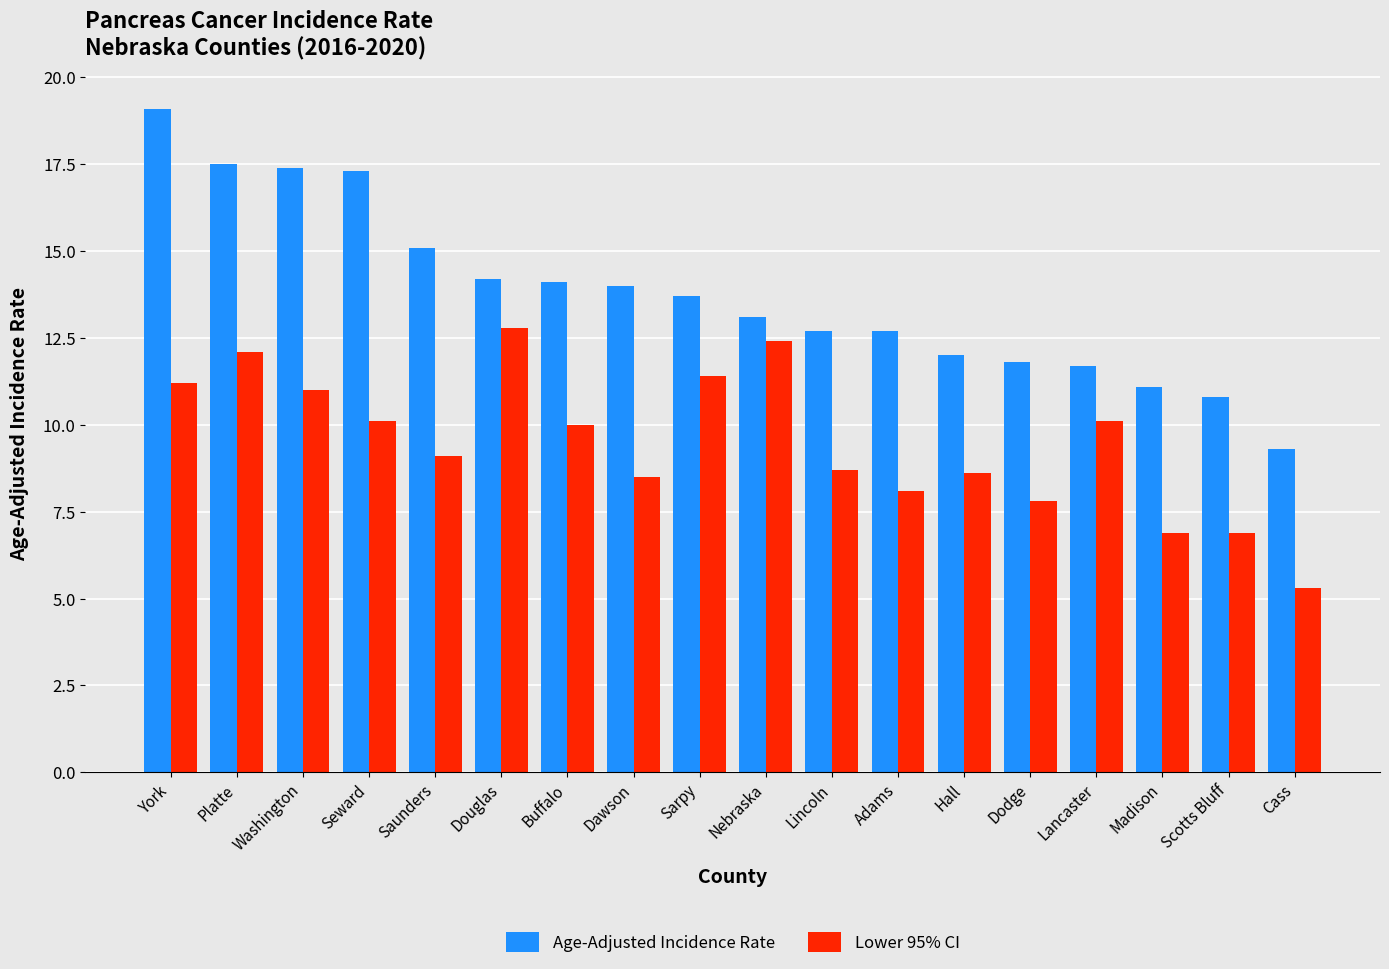

Read the Age-Adjusted Incidence Rate value at York.

19.1